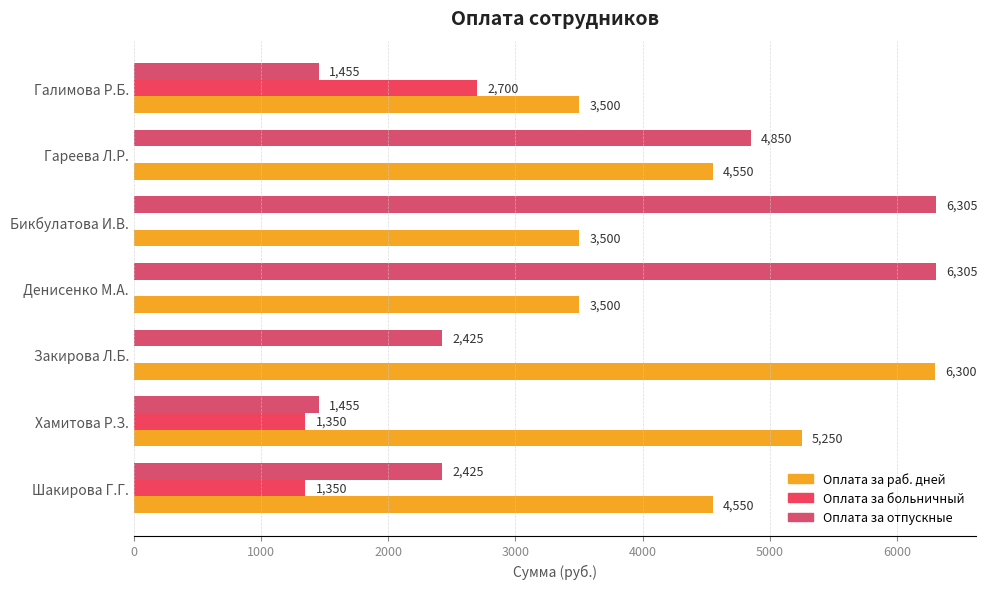

How many data points does each series have?

7